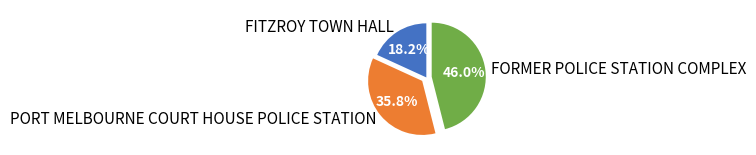

Which category has the smallest portion of the pie?

FITZROY TOWN HALL